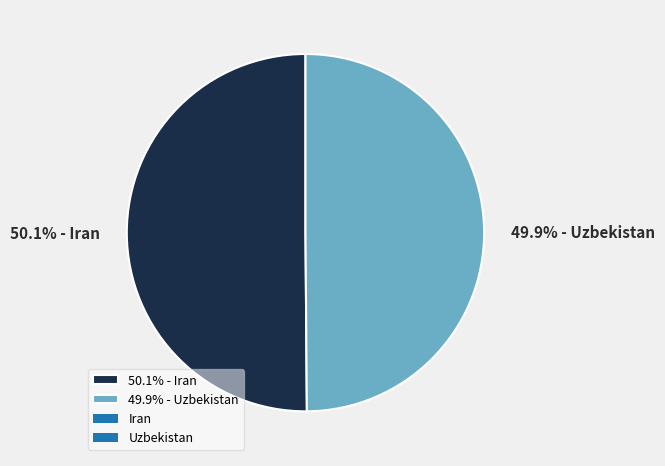

Is there a majority slice in this chart?

Yes